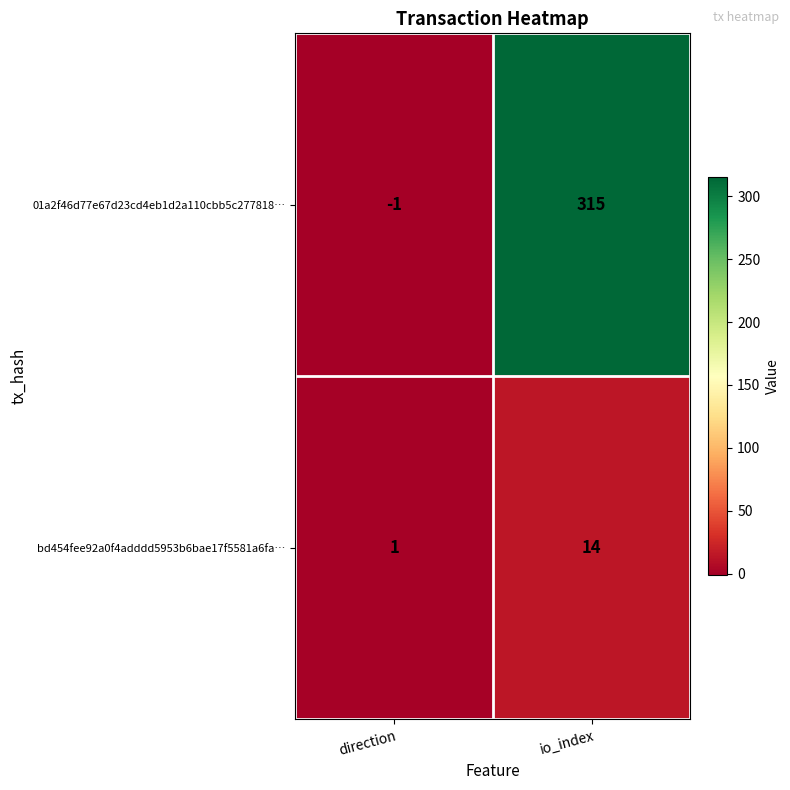

List the series in order of their peak value, lowest first.

bd454fee92a0f4adddd5953b6bae17f5581a6fa…, 01a2f46d77e67d23cd4eb1d2a110cbb5c277818…